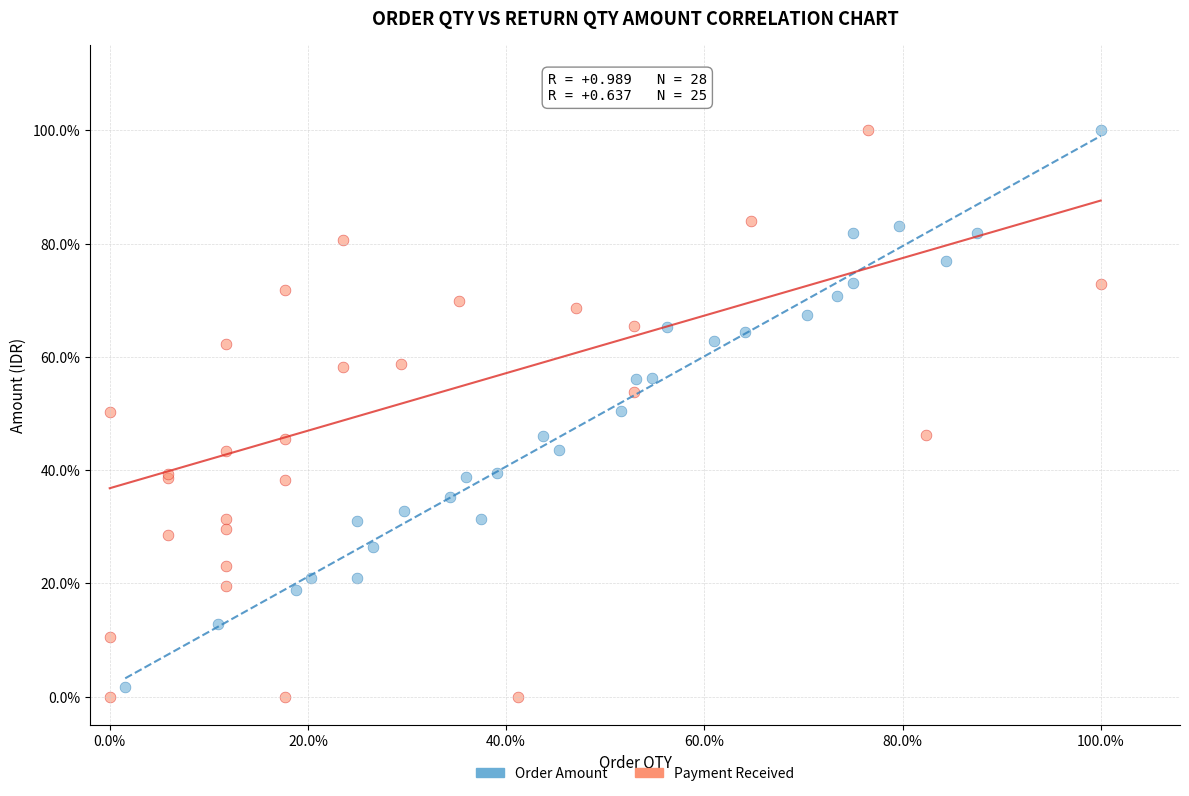

Which series has the largest Y range (max minus min)?

Payment Received